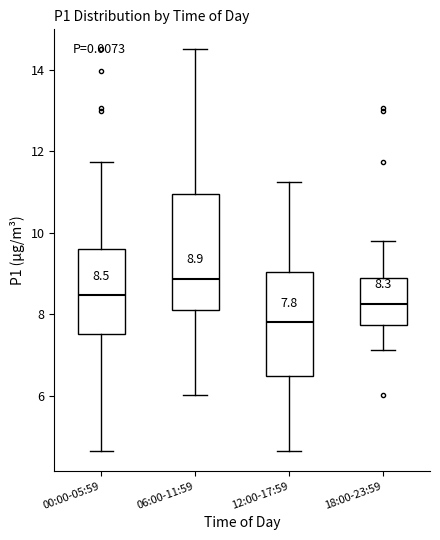

Which box is the tallest, from its lower edge to its upper edge?

06:00-11:59